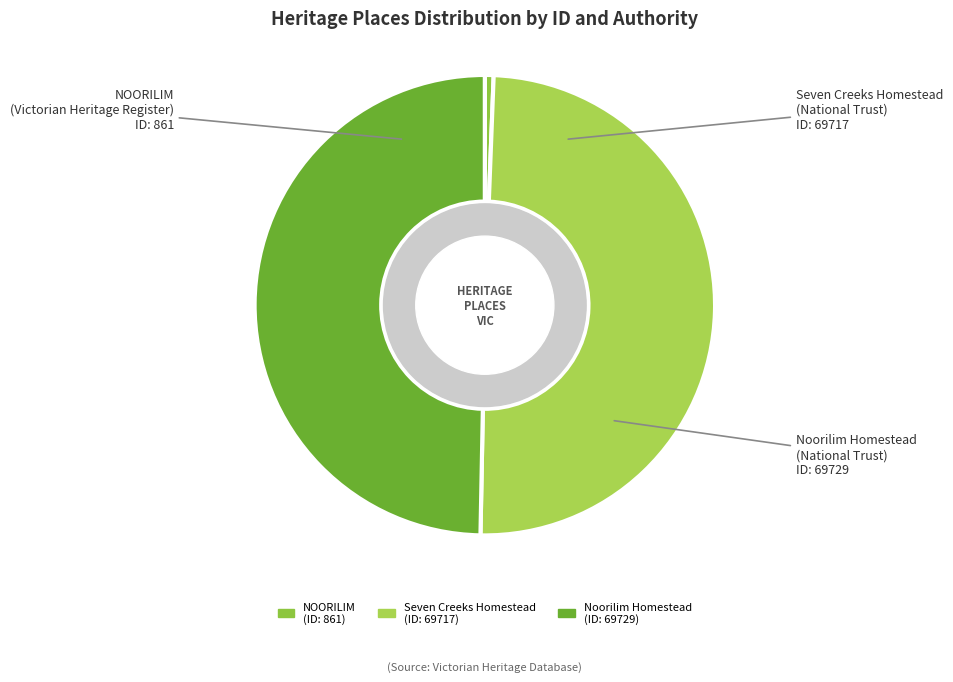

How many slices are in this pie chart?

3